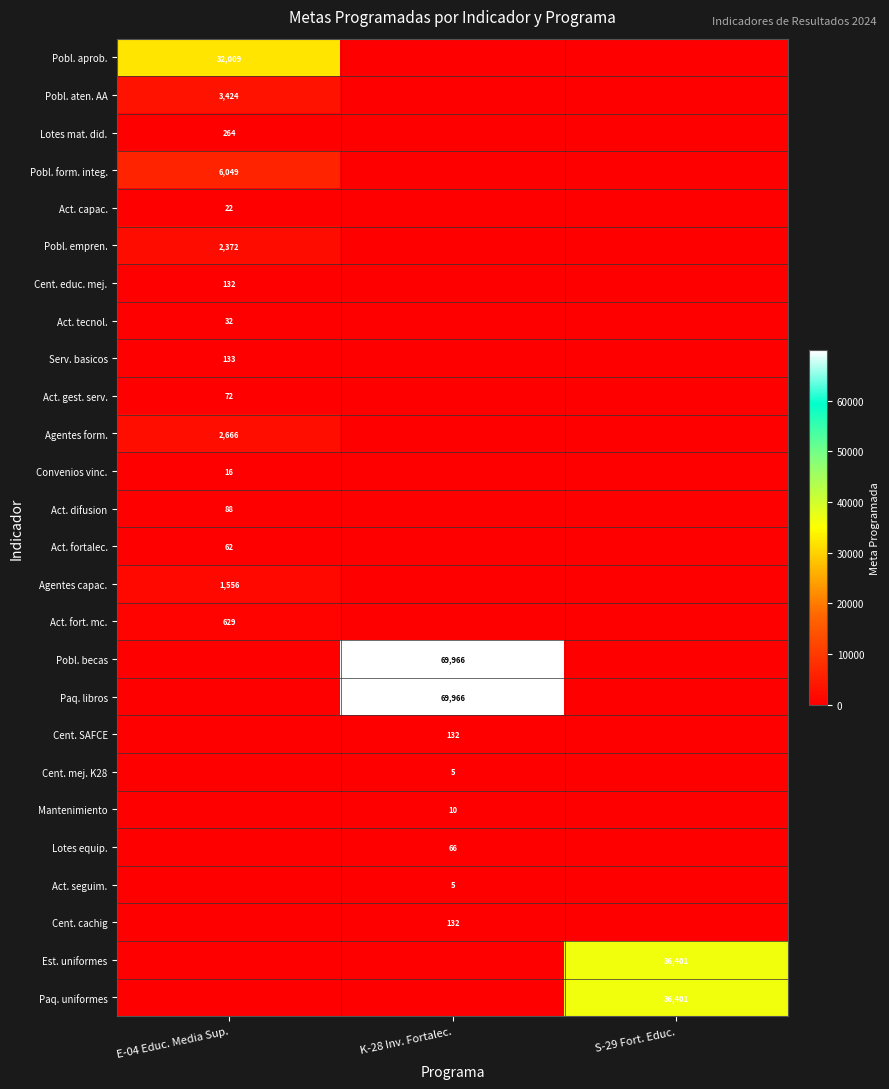

At which category is the sum across all series the highest?

K-28 Inv. Fortalec.